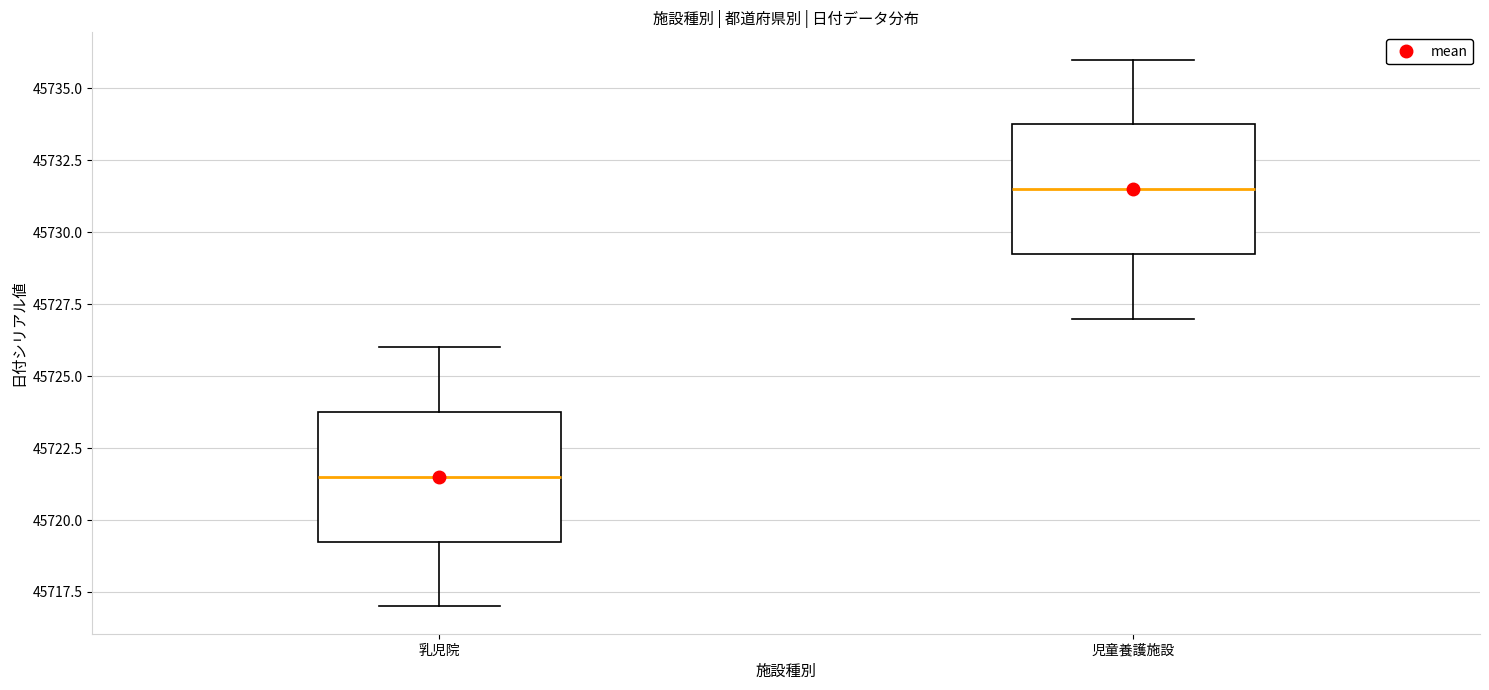

Where is the upper edge of the box for 児童養護施設 on the y-axis? The values are not printed on the chart, so give them approximately, as read against the axis.

45734.0